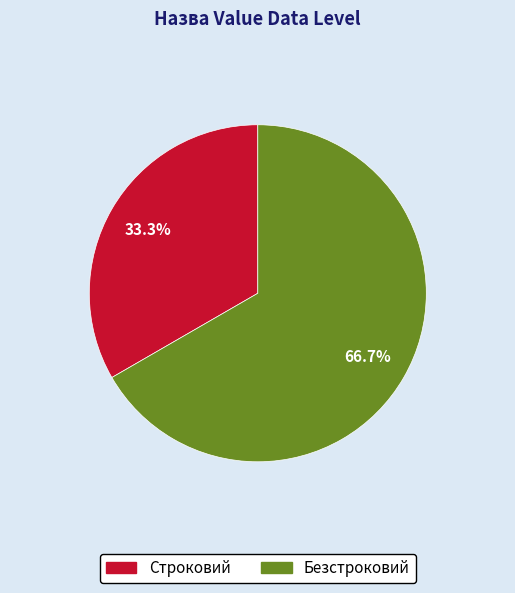

What is the majority slice?

Безстроковий